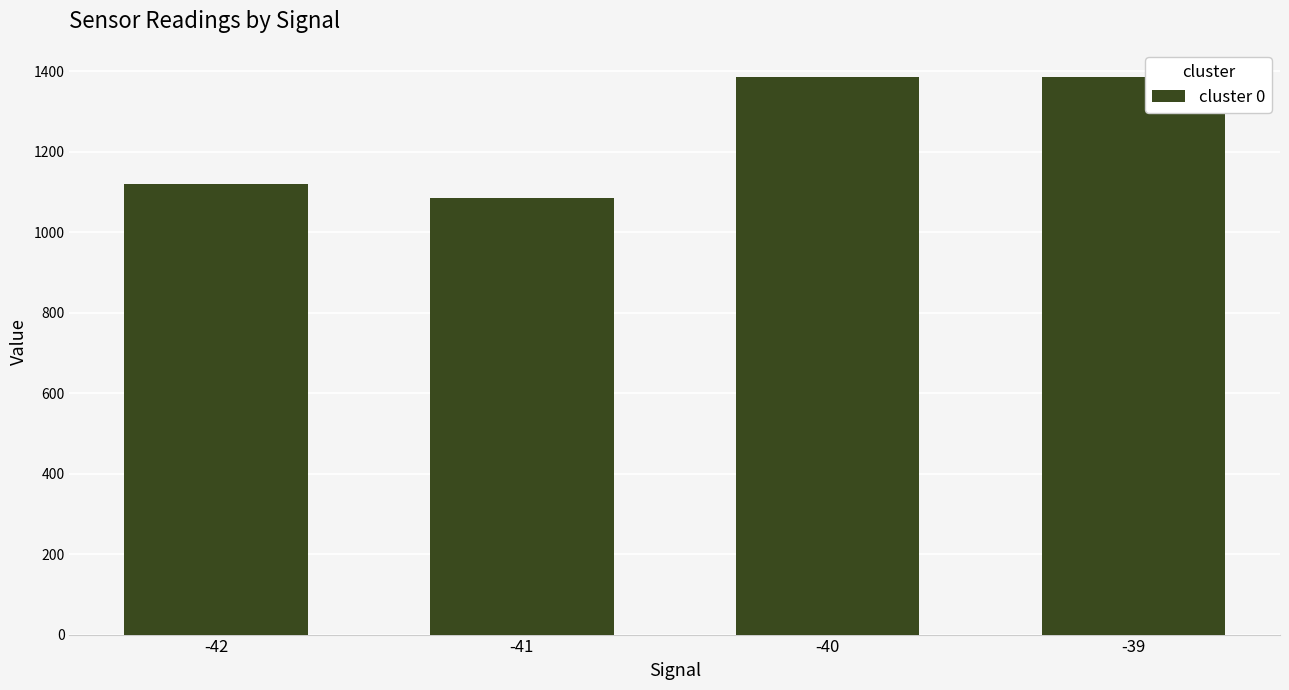

Where does the data first go above 1385?

-40